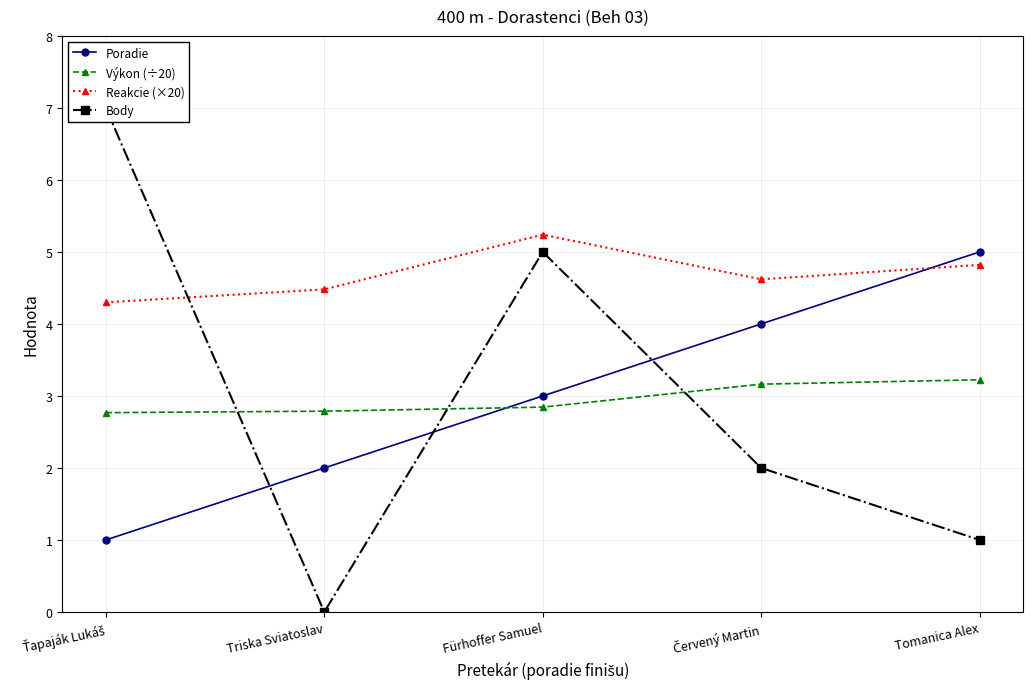

Reading left to right, list all the values displayed in this chart.

Poradie: Ťapaják Lukáš=1.0	Triska Sviatoslav=2.0	Fürhoffer Samuel=3.0	Červený Martin=4.0	Tomanica Alex=5.0
Výkon (÷20): Ťapaják Lukáš=2.8	Triska Sviatoslav=2.8	Fürhoffer Samuel=2.8	Červený Martin=3.2	Tomanica Alex=3.2
Reakcie (×20): Ťapaják Lukáš=4.3	Triska Sviatoslav=4.5	Fürhoffer Samuel=5.2	Červený Martin=4.6	Tomanica Alex=4.8
Body: Ťapaják Lukáš=7.0	Triska Sviatoslav=0.0	Fürhoffer Samuel=5.0	Červený Martin=2.0	Tomanica Alex=1.0